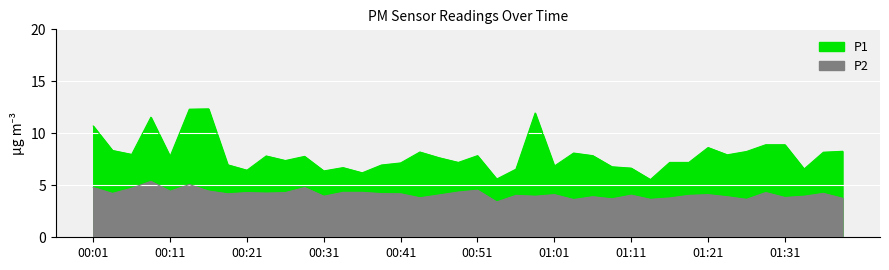

The value of P1 at 00:33 is 6.7. True or false?

True